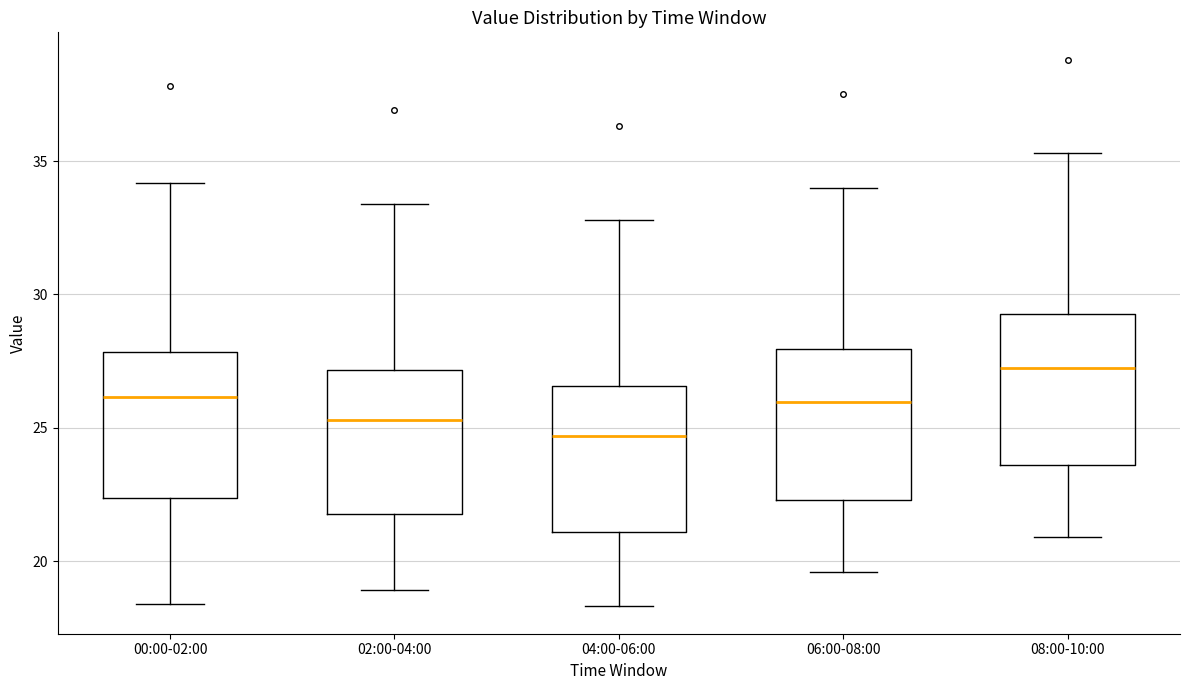

Where is the lower edge of the box for 02:00-04:00 on the y-axis? The values are not printed on the chart, so give them approximately, as read against the axis.

22.0